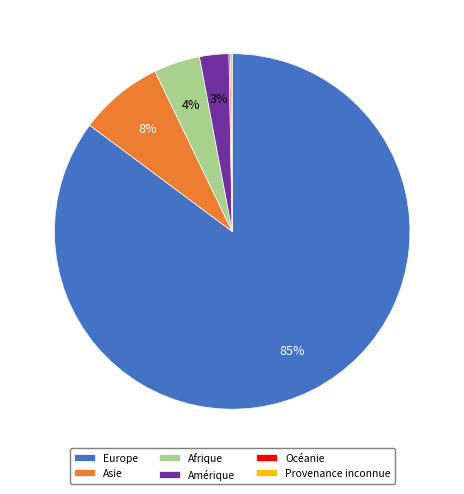

Which has a higher value, Asie or Europe?

Europe